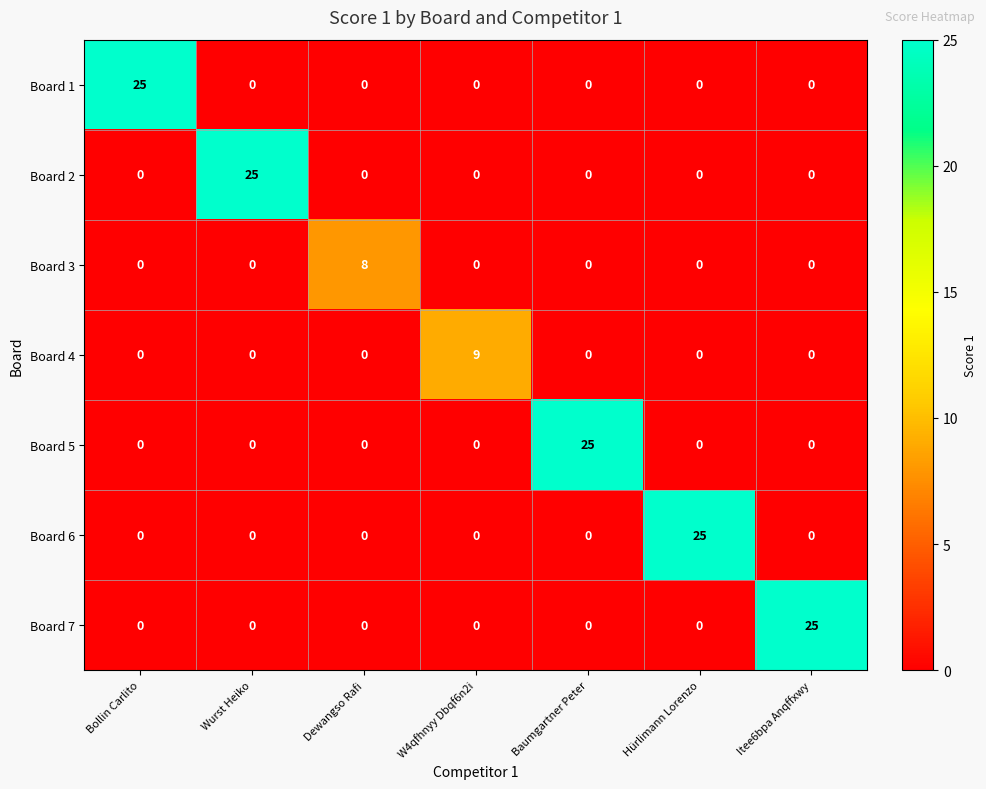

Which series changed the most between Wurst Heiko and W4qfhnyy Dbqf6n2i?

Board 2